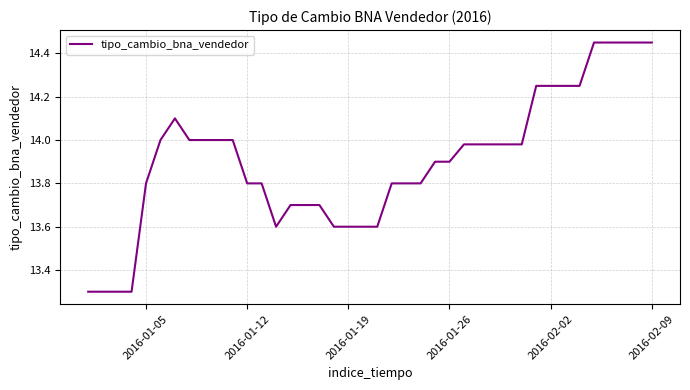

What is the minimum value shown in the chart?

13.3